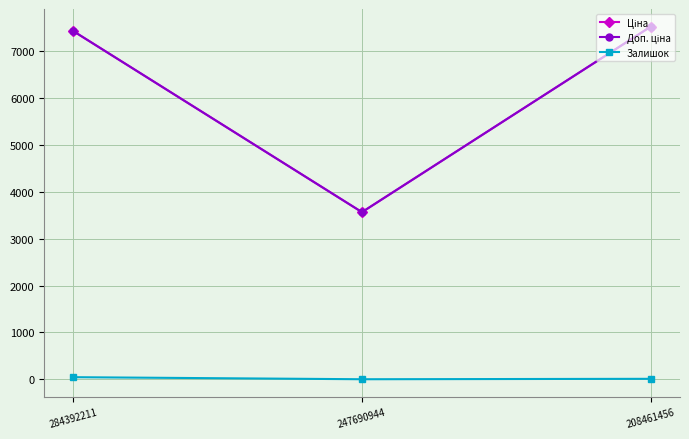

At which label does Залишок first exceed 11?

284392211